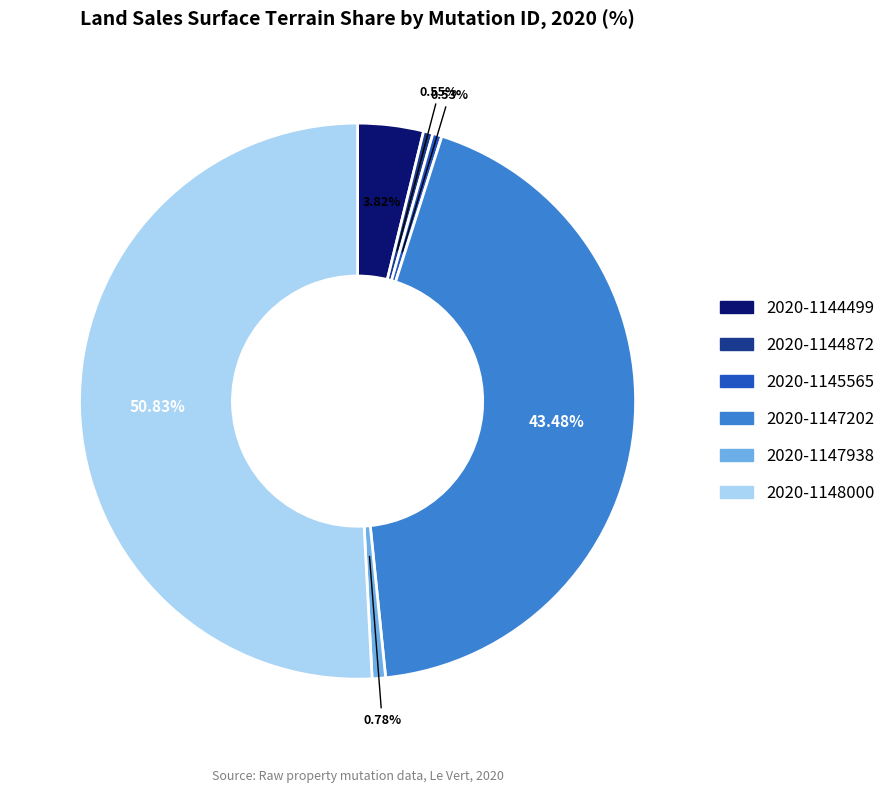

To the nearest percent, what portion does 2020-1147938 represent?

1%